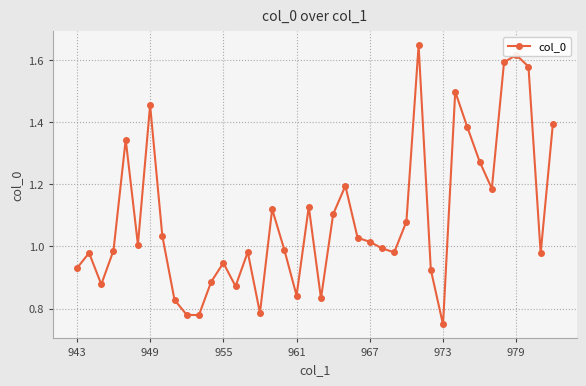

True or false: the data has more than 1 interior local peaks.

True